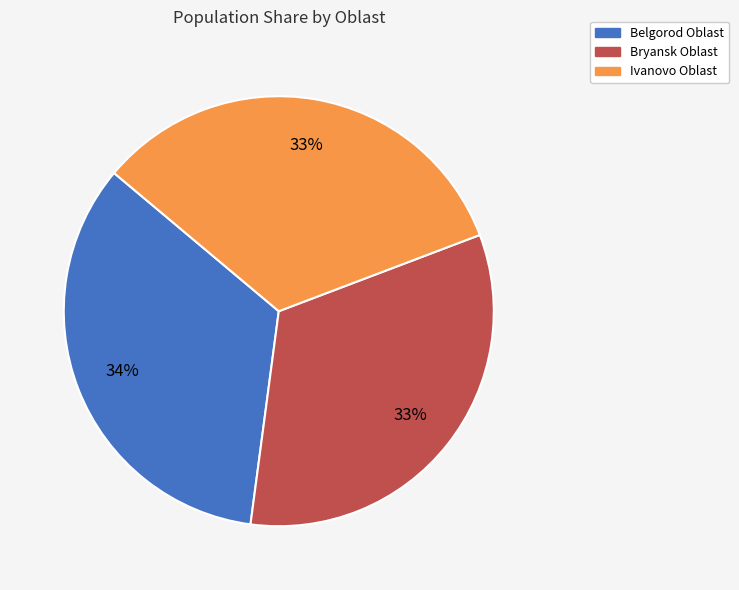

Is there any slice that represents more than half of the pie?

No